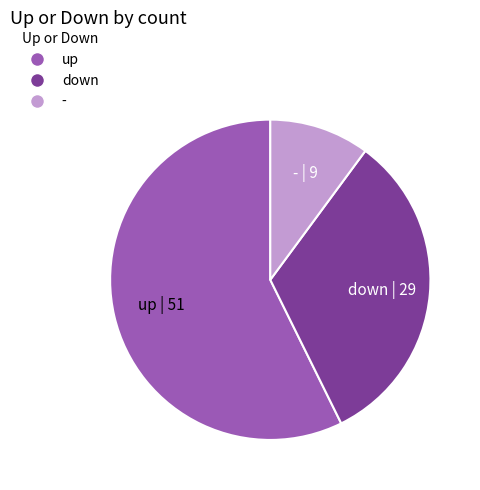

Approximately how many times larger is the value at up compared to -?

5.7